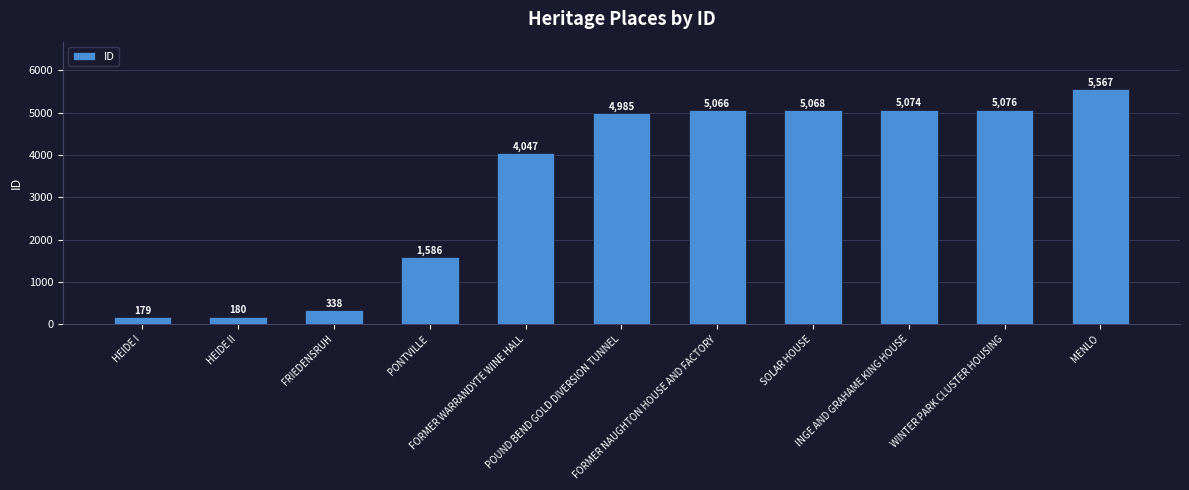

How many series are shown in this chart?

1